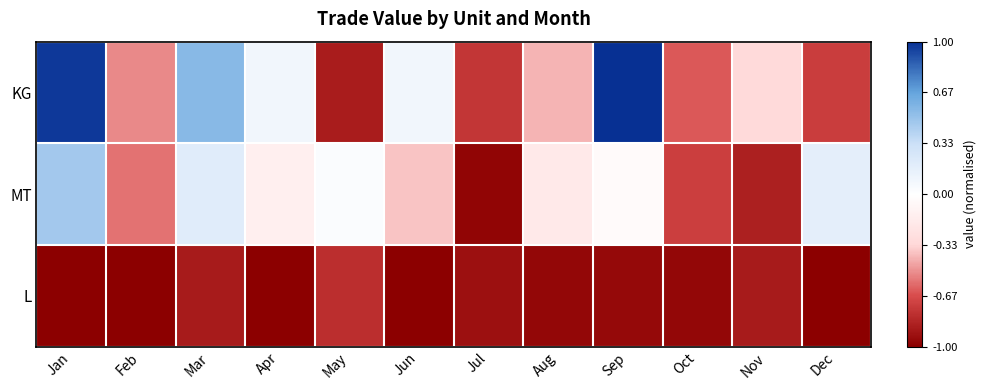

What is the maximum value shown in the chart?

1.0